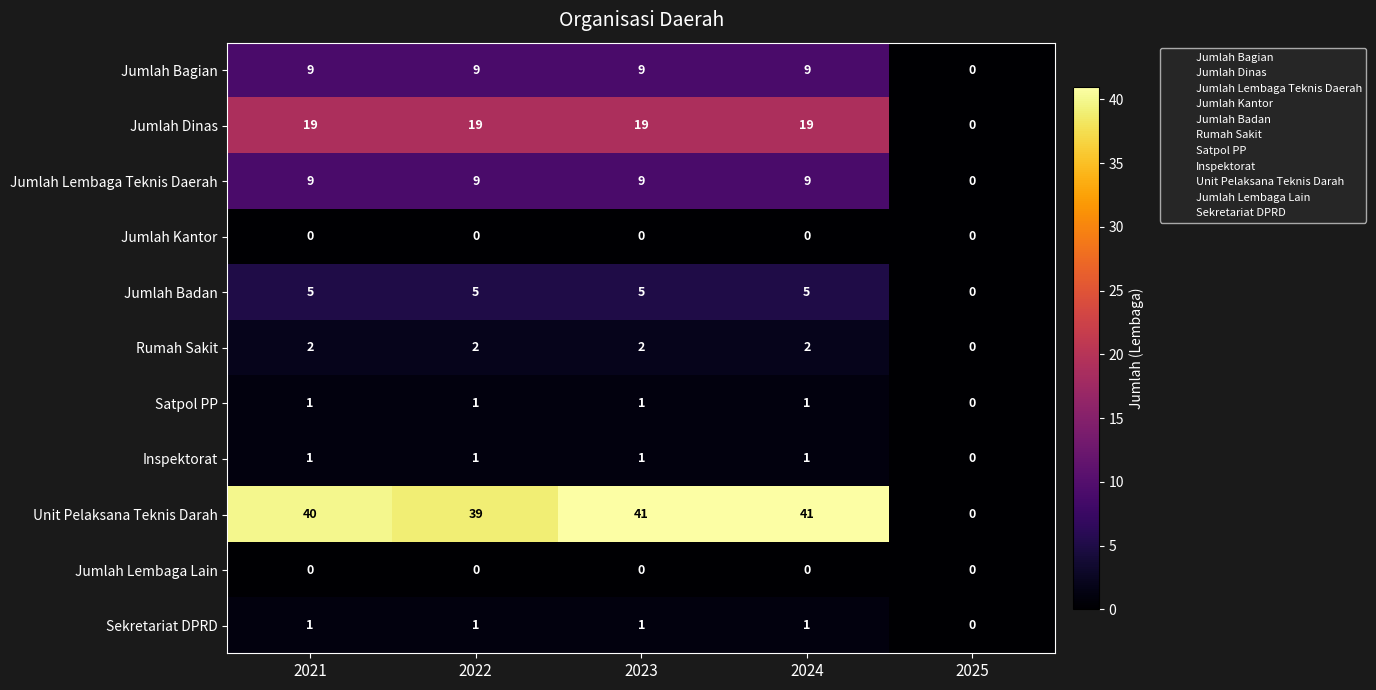

Which series has the largest total across all categories?

Unit Pelaksana Teknis Darah